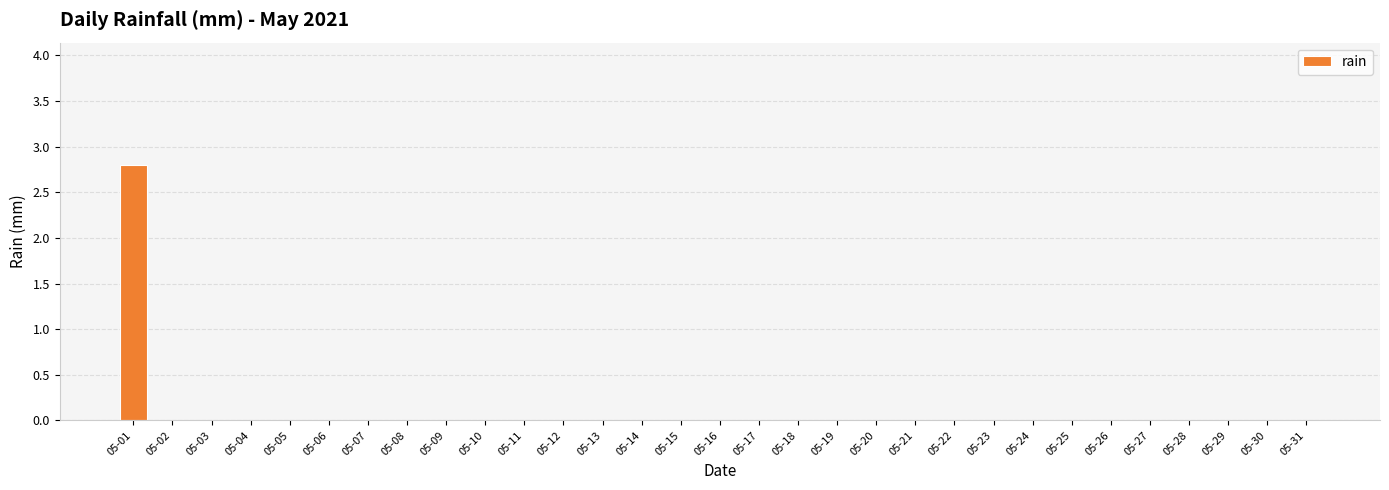

The value at 05-25 is 0.0. True or false?

True